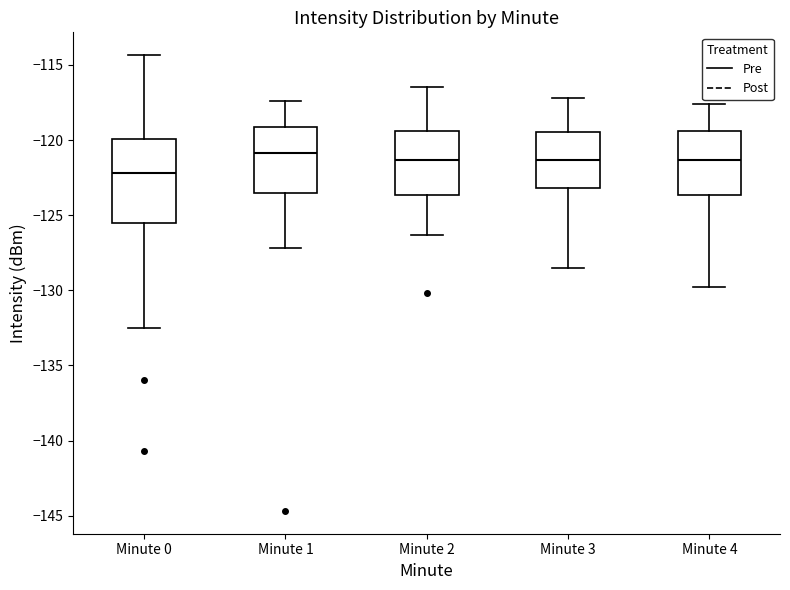

Reading left to right, read every box against the y-axis: the position of its median line, the range the box covers, and the ends of its whiskers. The values are not printed on the chart, so give them approximately, as read against the axis.

Minute 0: median -122.0, box -125.5 to -120.0, whiskers -132.5 to -114.5
Minute 1: median -121.0, box -123.5 to -119.0, whiskers -127.0 to -117.5
Minute 2: median -121.5, box -123.5 to -119.5, whiskers -126.5 to -116.5
Minute 3: median -121.5, box -123.0 to -119.5, whiskers -128.5 to -117.0
Minute 4: median -121.5, box -123.5 to -119.5, whiskers -130.0 to -117.5